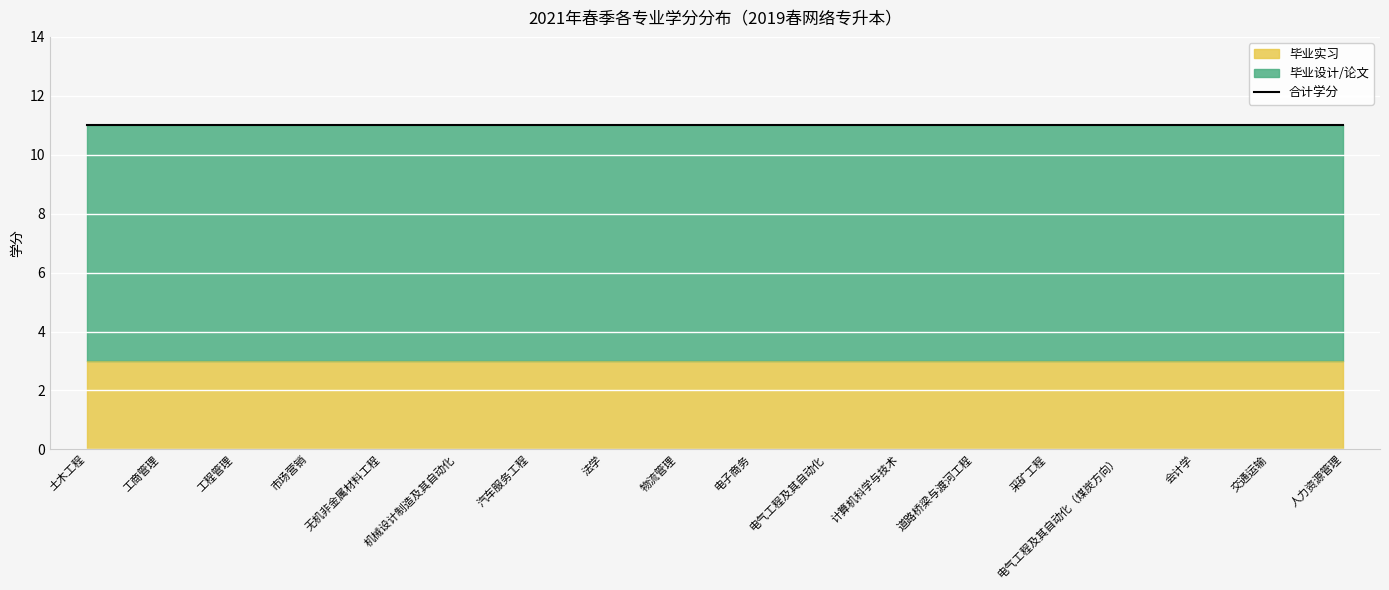

At 采矿工程, list the series in order from smallest to largest.

毕业实习, 毕业设计/论文